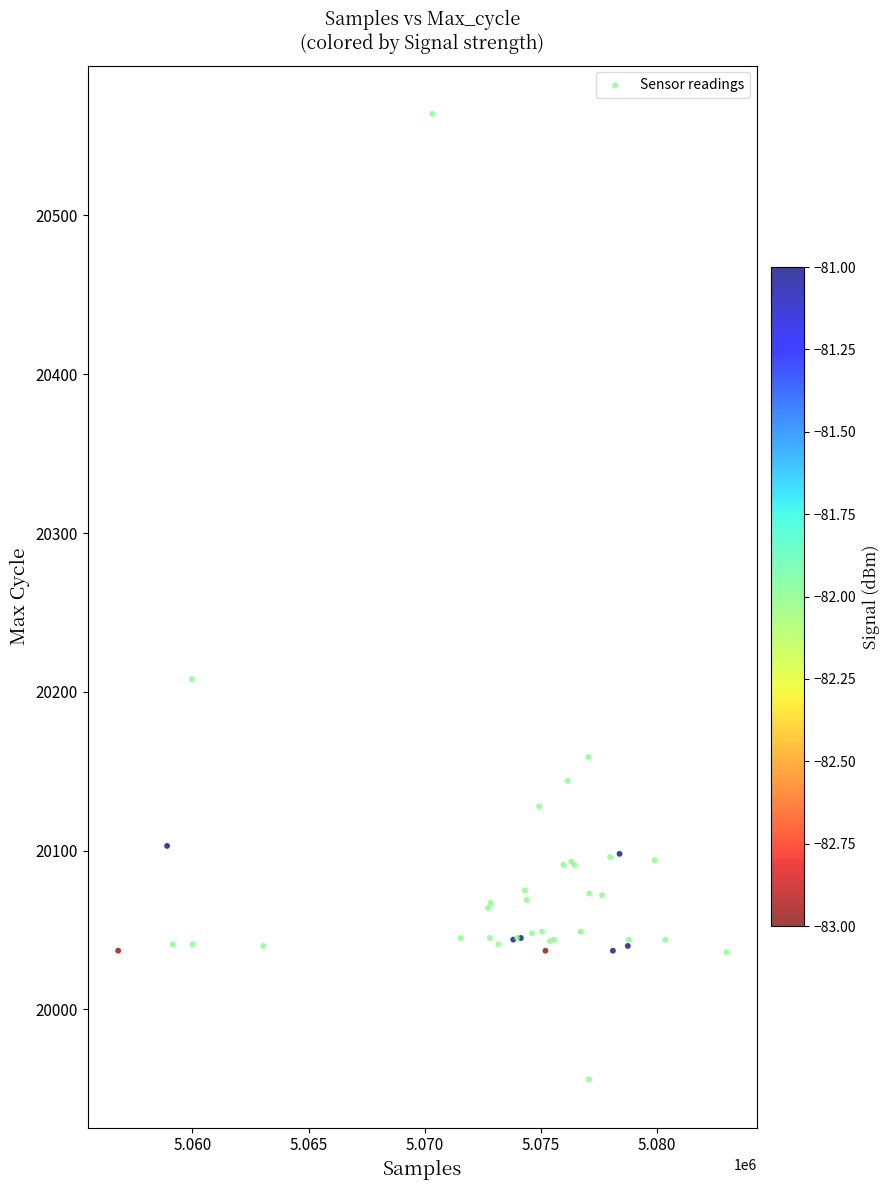

What Y value in the scatter plot is closest to 20260?

20208